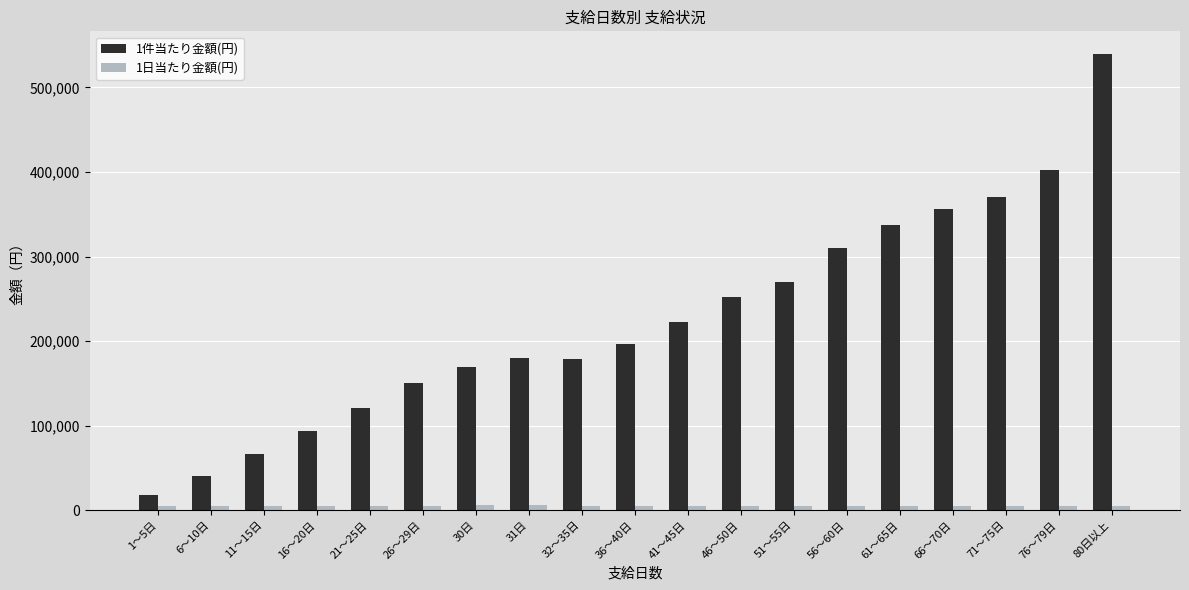

What is the difference between the maximum and minimum values in the 1件当たり金額(円) series?

520963.8